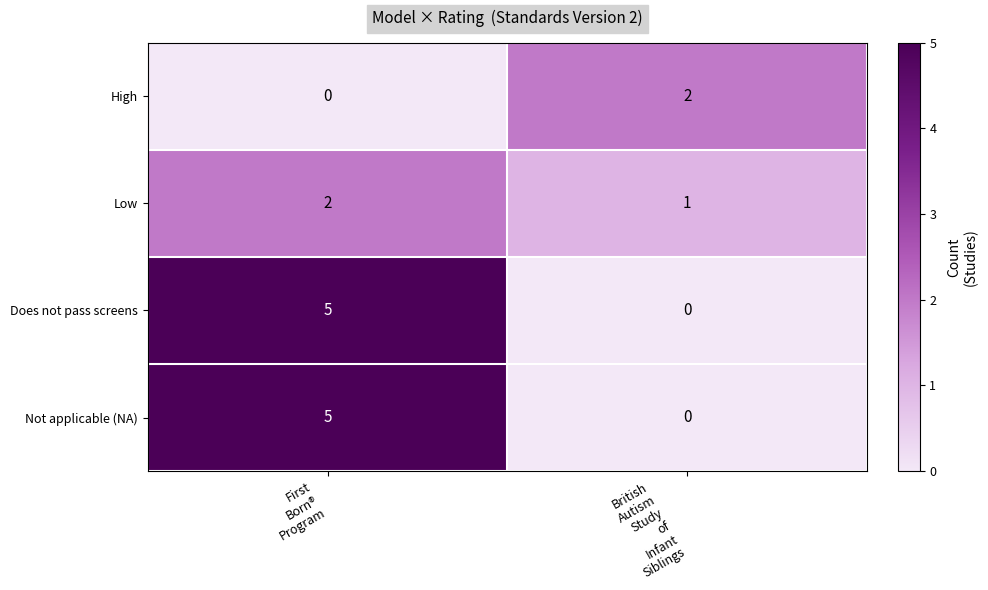

What is the sum of all Low values?

3